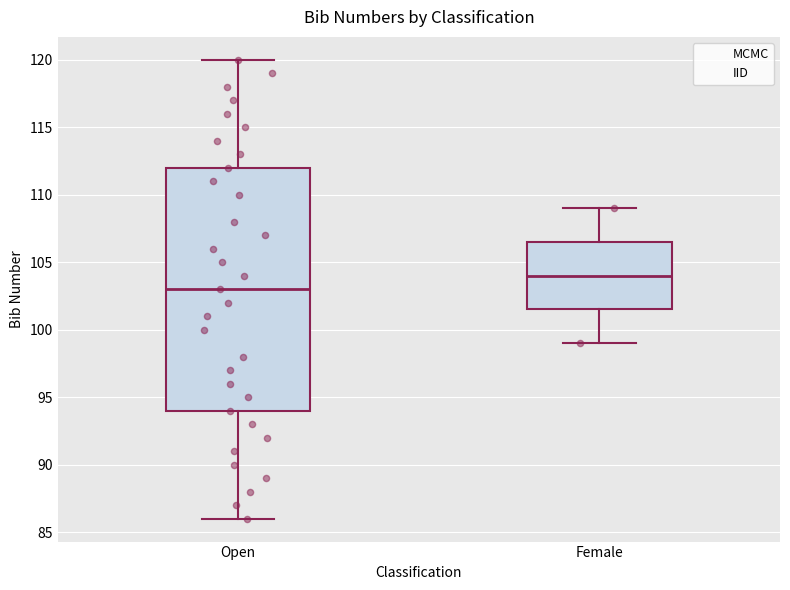

Which box has the highest median line?

Female